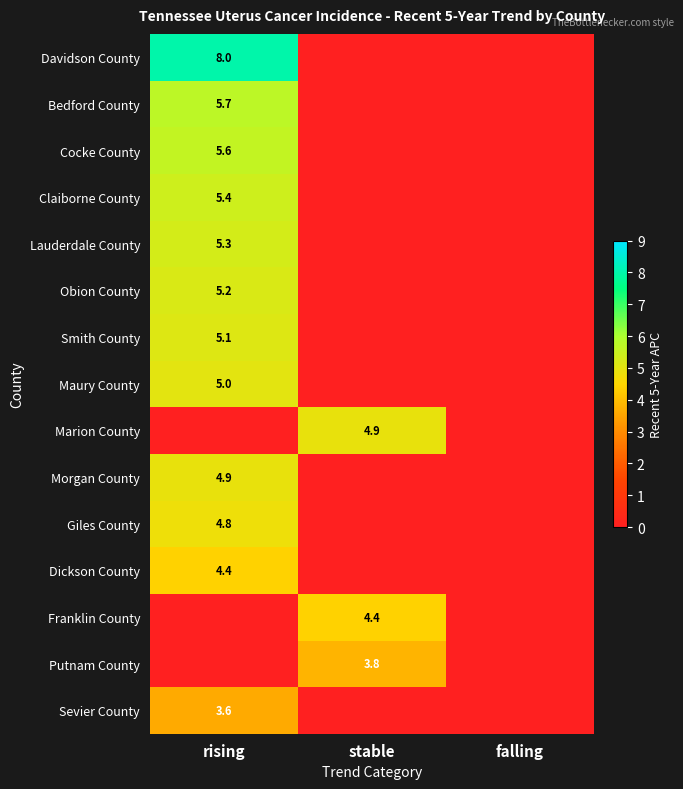

At which category is the sum across all series the highest?

rising